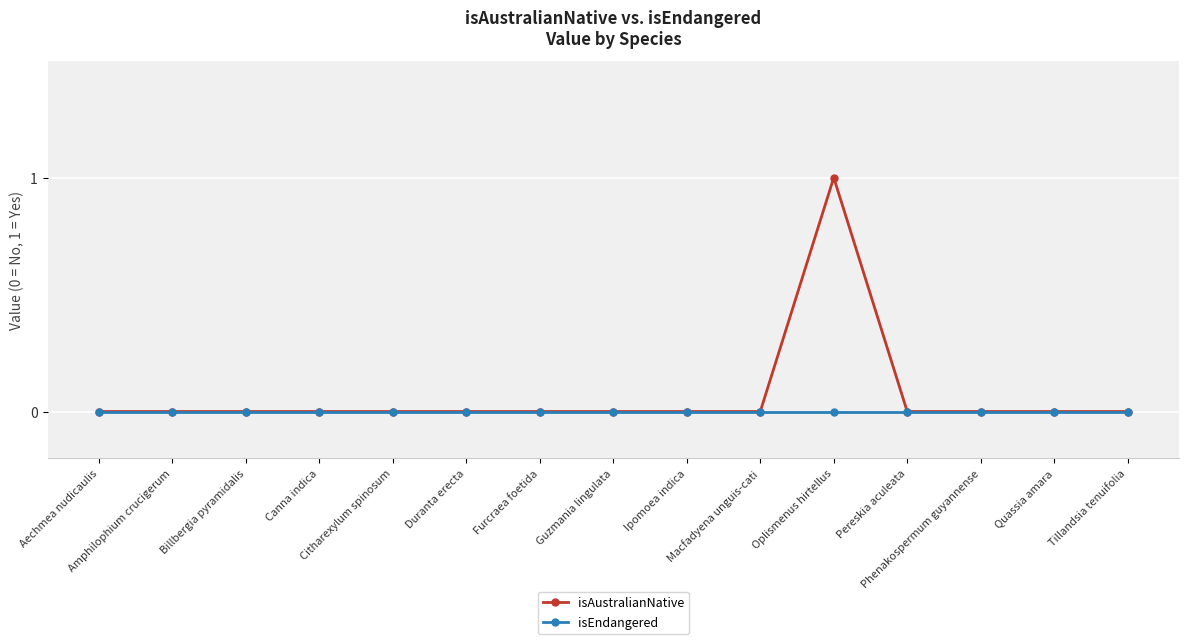

Rank the series by their maximum value, from highest to lowest.

isAustralianNative, isEndangered